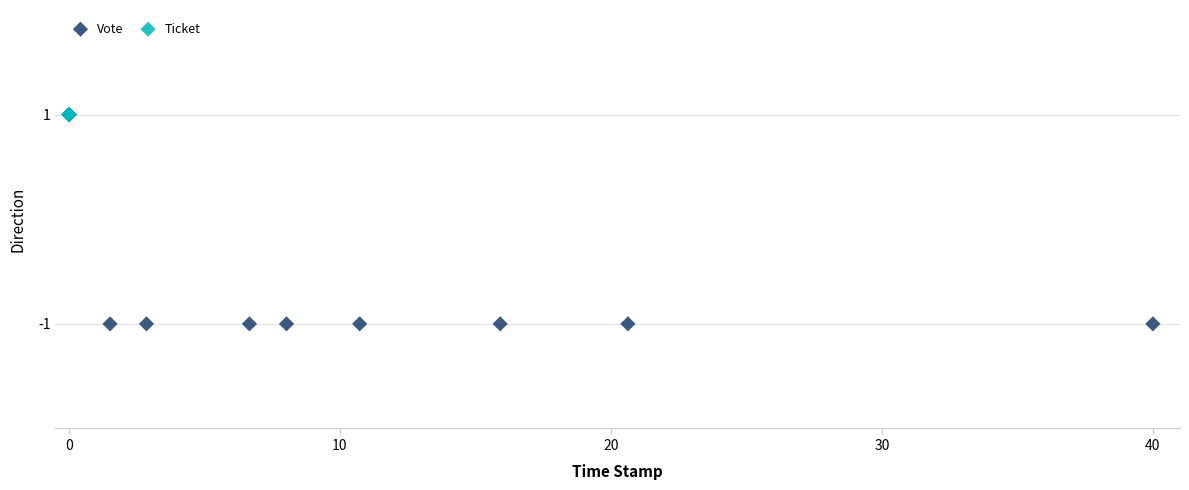

Which series contains the highest Y value?

Ticket